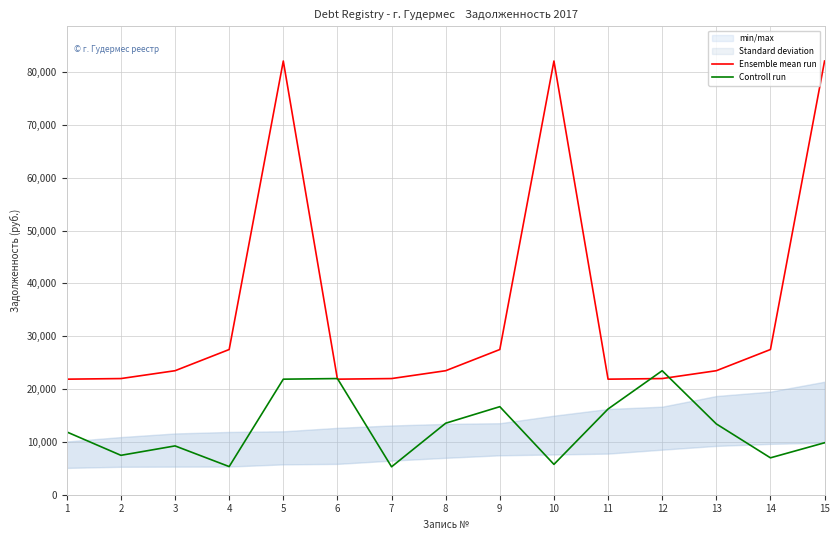

How many values in the Controll run series exceed 11881?

8